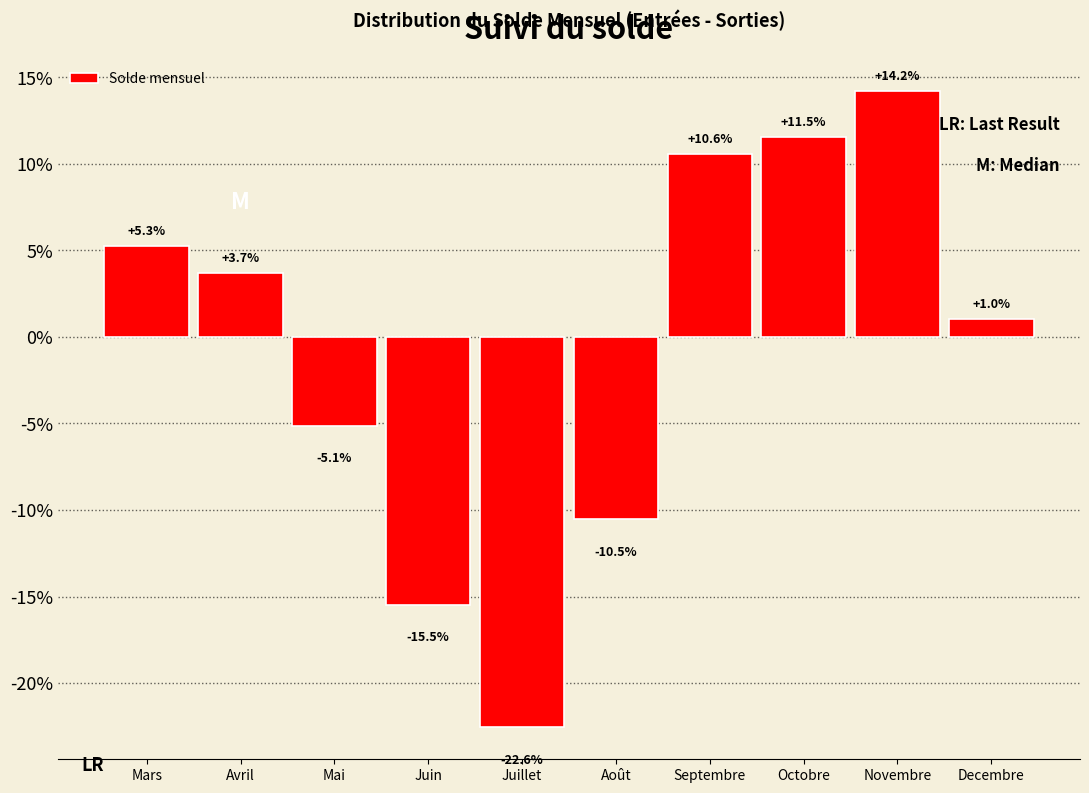

Reading left to right, extract all data points from this chart.

5.3	3.7	-5.1	-15.5	-22.6	-10.5	10.6	11.5	14.2	1.0